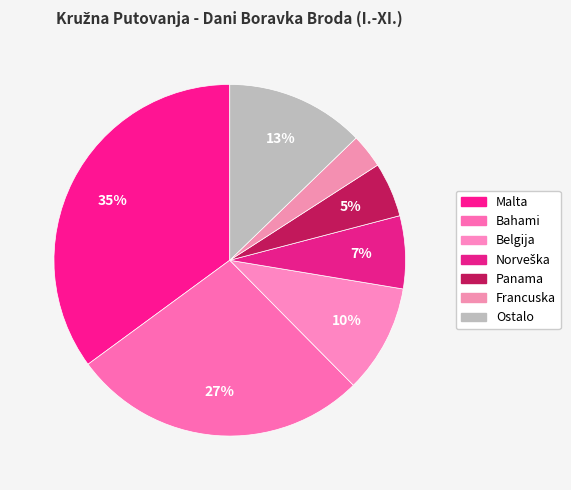

Count the number of slices in the pie.

7